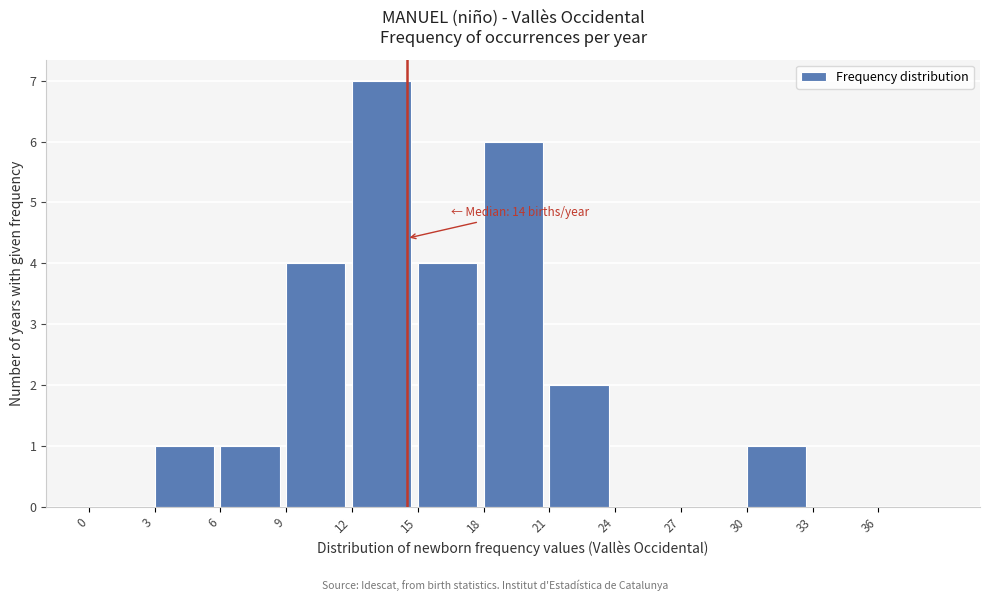

Which range on the x-axis has the tallest bar?

12 to 15